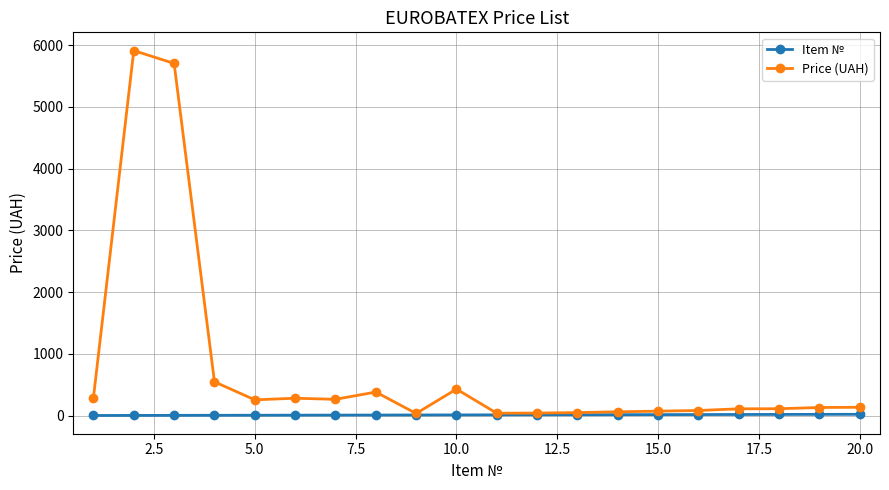

True or false: Price (UAH) has more than 0 points higher than both neighbors.

True